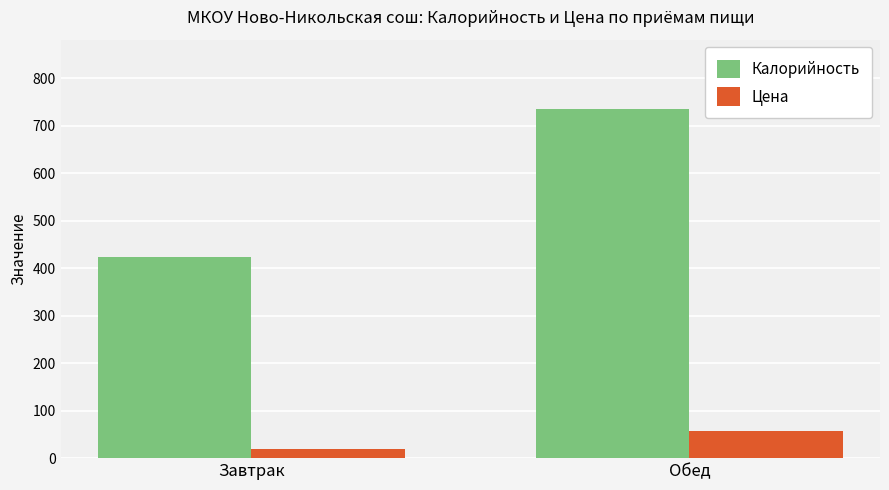

Which series has the widest spread of values?

Калорийность